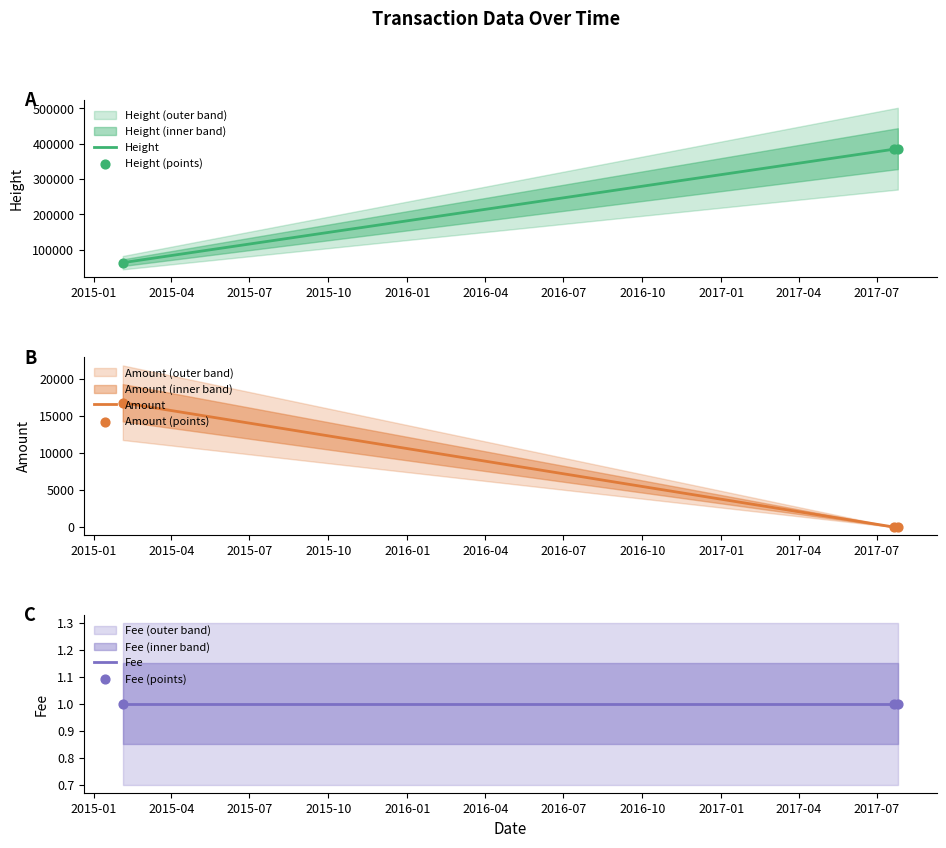

Which series reaches the minimum Y coordinate?

Amount